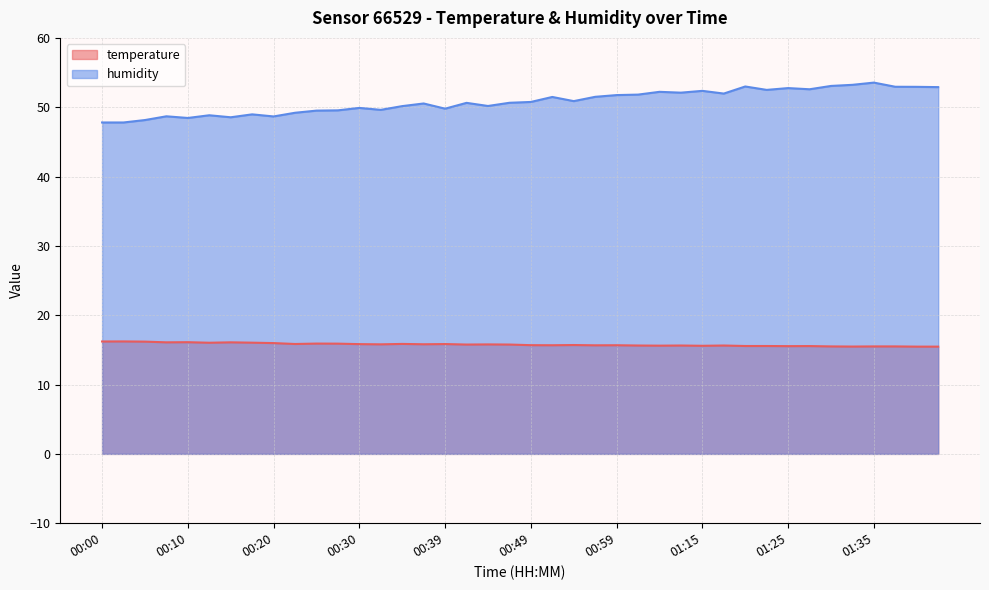

Count the number of categories in the chart.

40